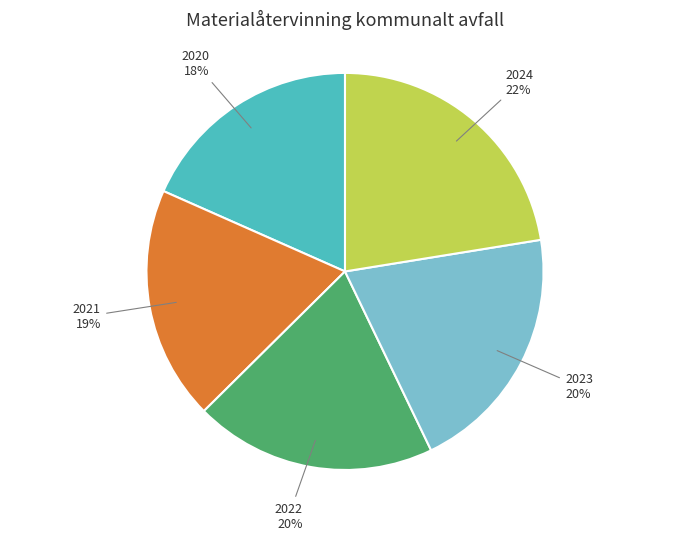

Is there a majority slice in this chart?

No